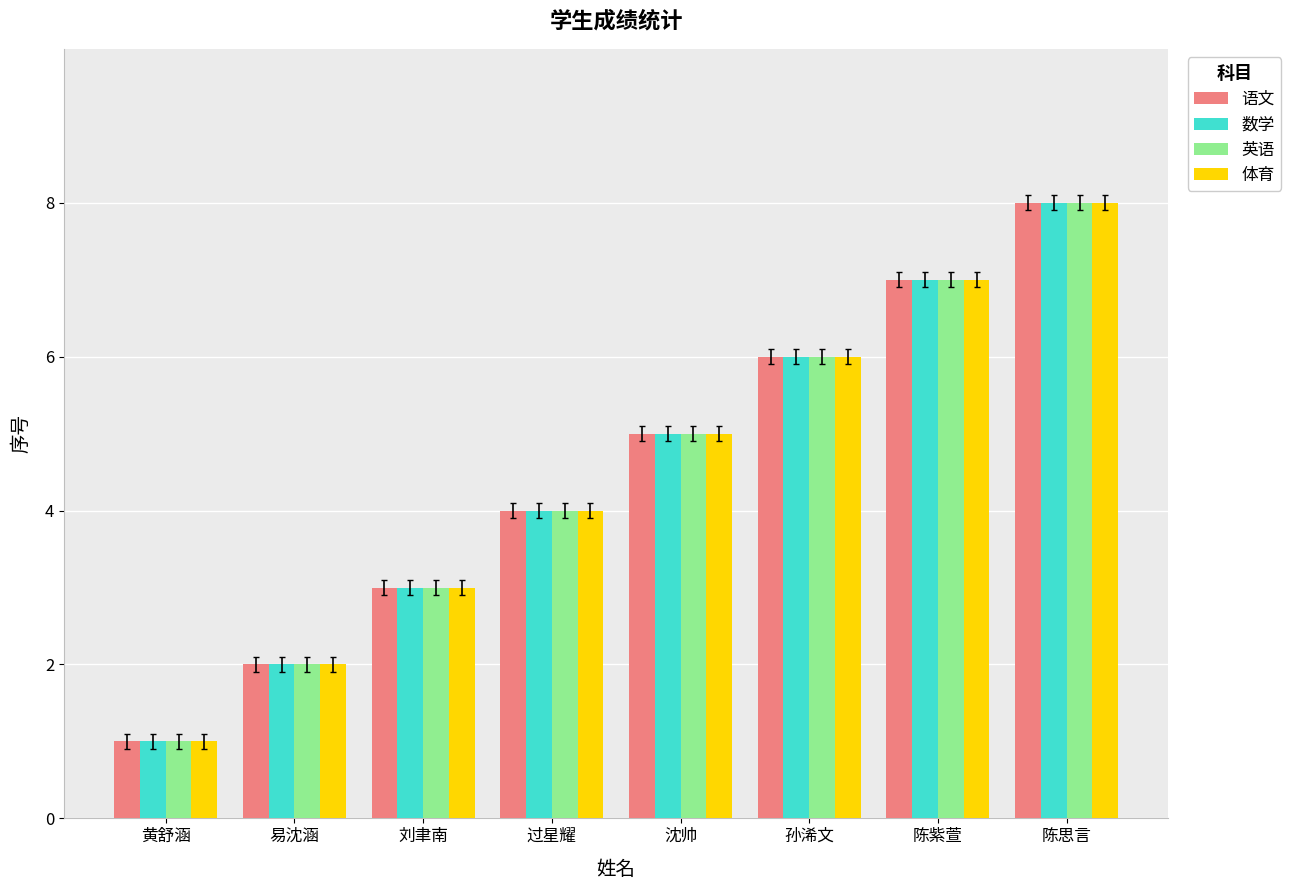

What is the total value across all series at 沈帅?

20